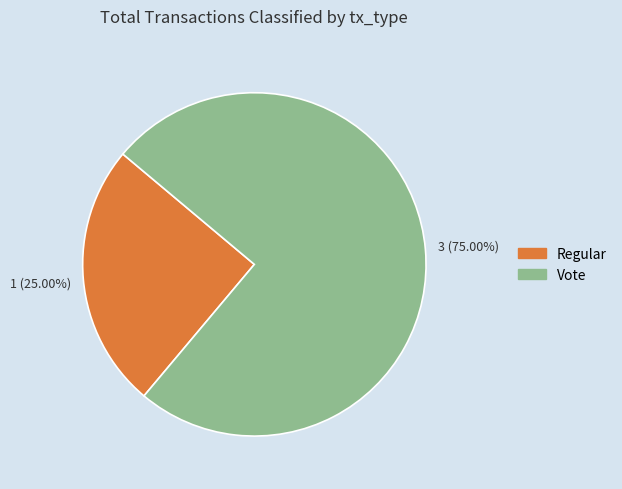

To the nearest percent, what is the difference between the largest and smallest slice percentages?

50%